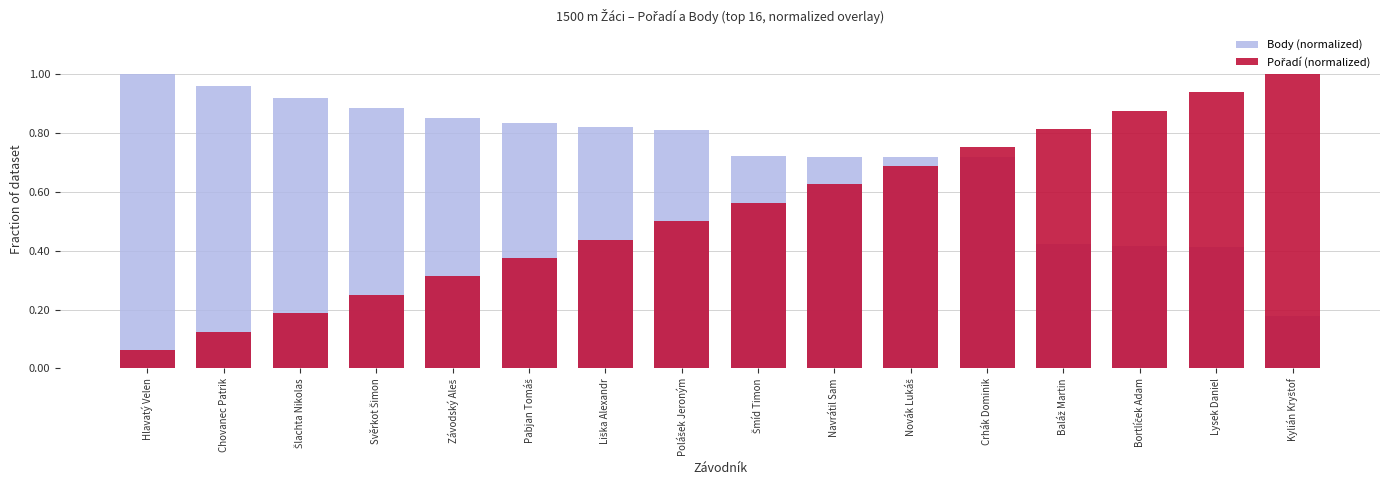

At which category does the chart reach its minimum across all series?

Hlavatý Velen